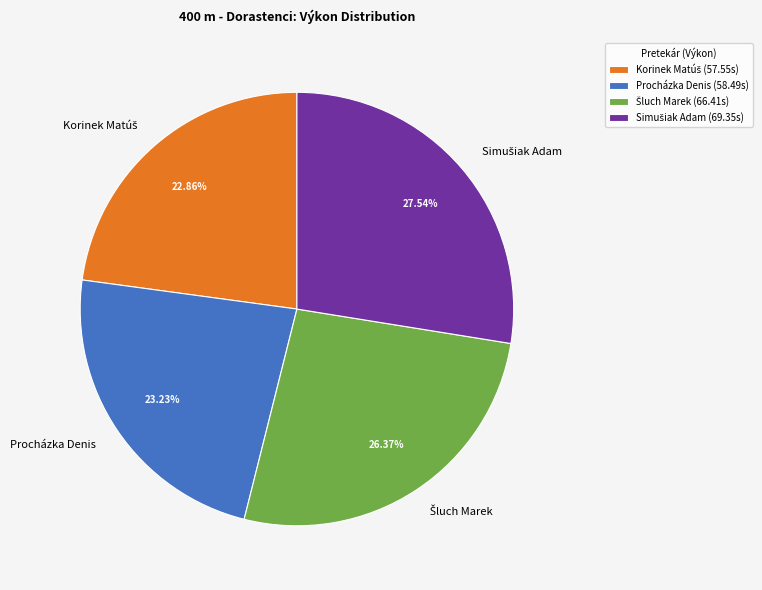

The Procházka Denis slice represents 23% of the pie. True or false?

True